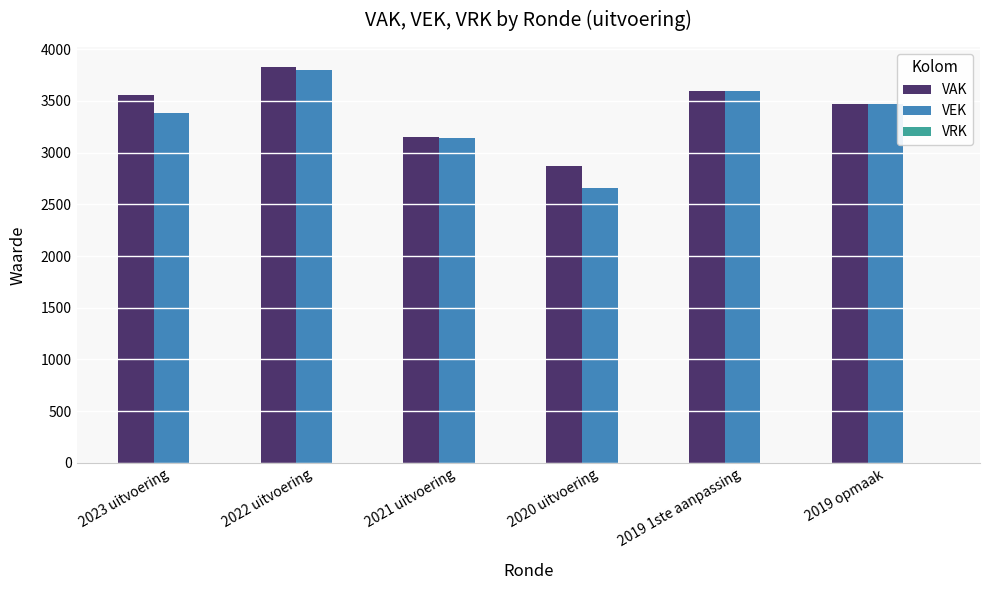

Is it true that VEK equals 1620 at 2019 opmaak?

False